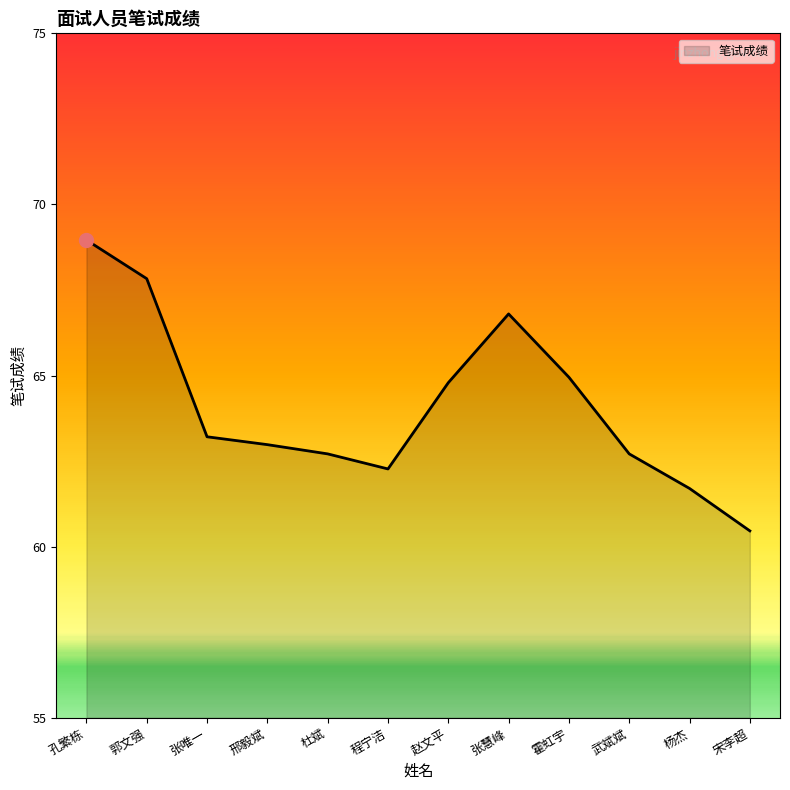

What is the difference between the maximum and minimum values?

8.5